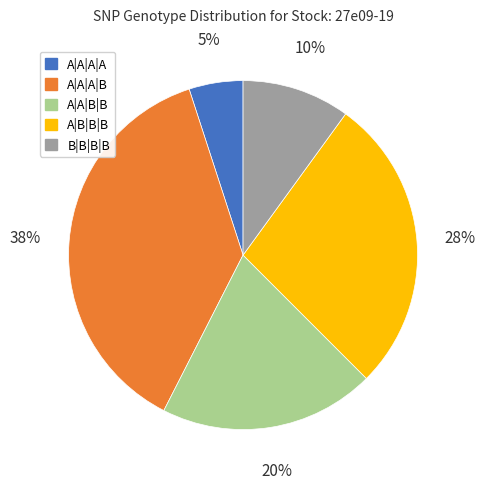

Is the sum of A|B|B|B and A|A|B|B greater than half?

No